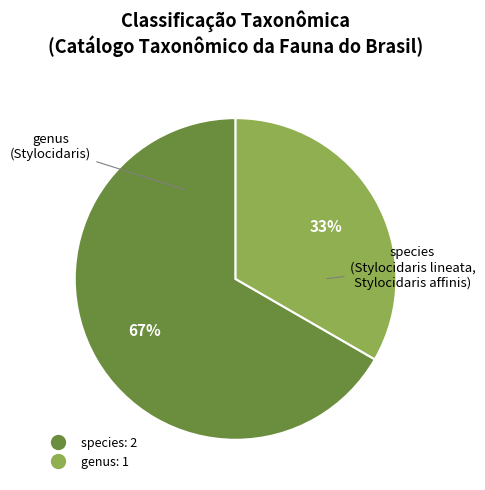

Does any single category account for the majority?

Yes